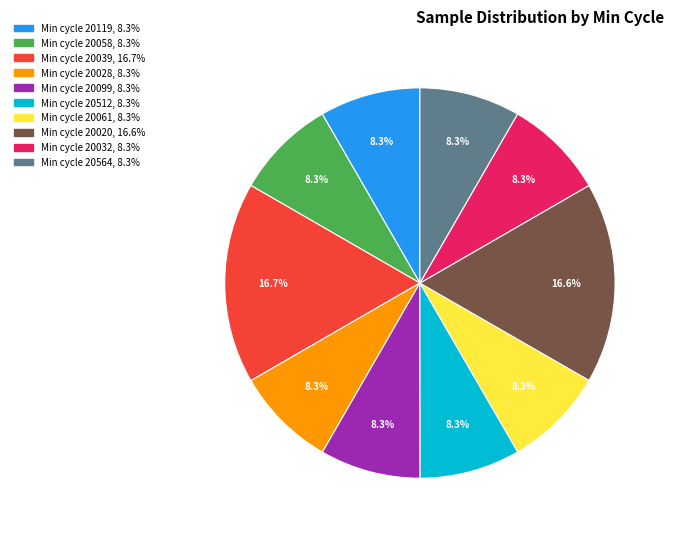

Does any single category account for the majority?

No